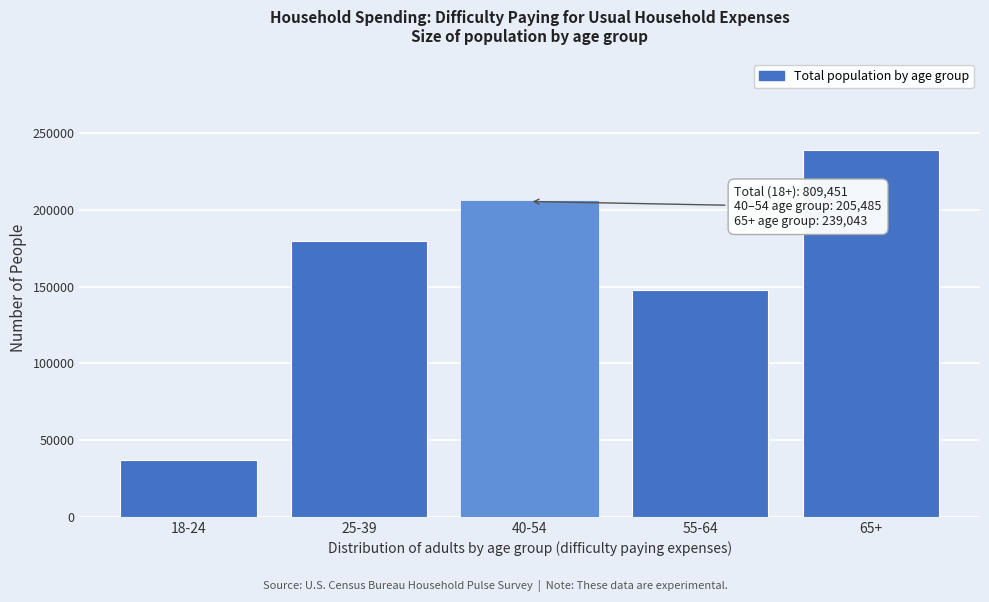

Reading left to right, transcribe all the data shown in this chart.

18-24=37241	25-39=179987	40-54=205485	55-64=147695	65+=239043